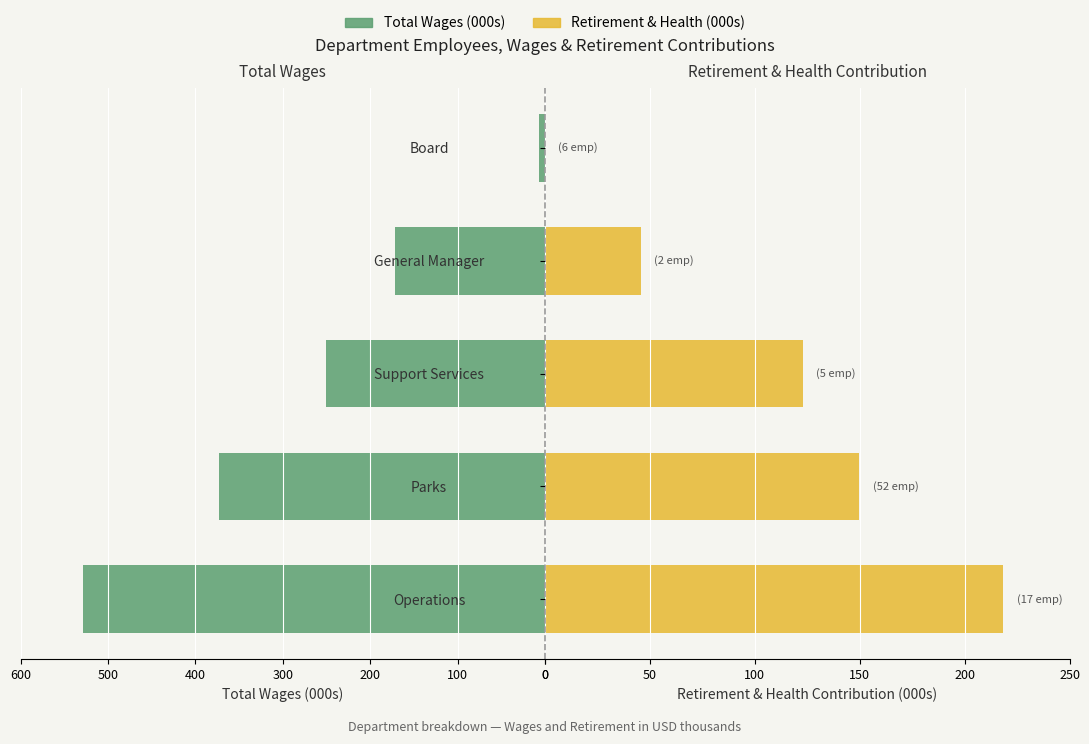

List the series in order of their peak value, lowest first.

Total Retirement & Health (000s), Total Wages (000s)